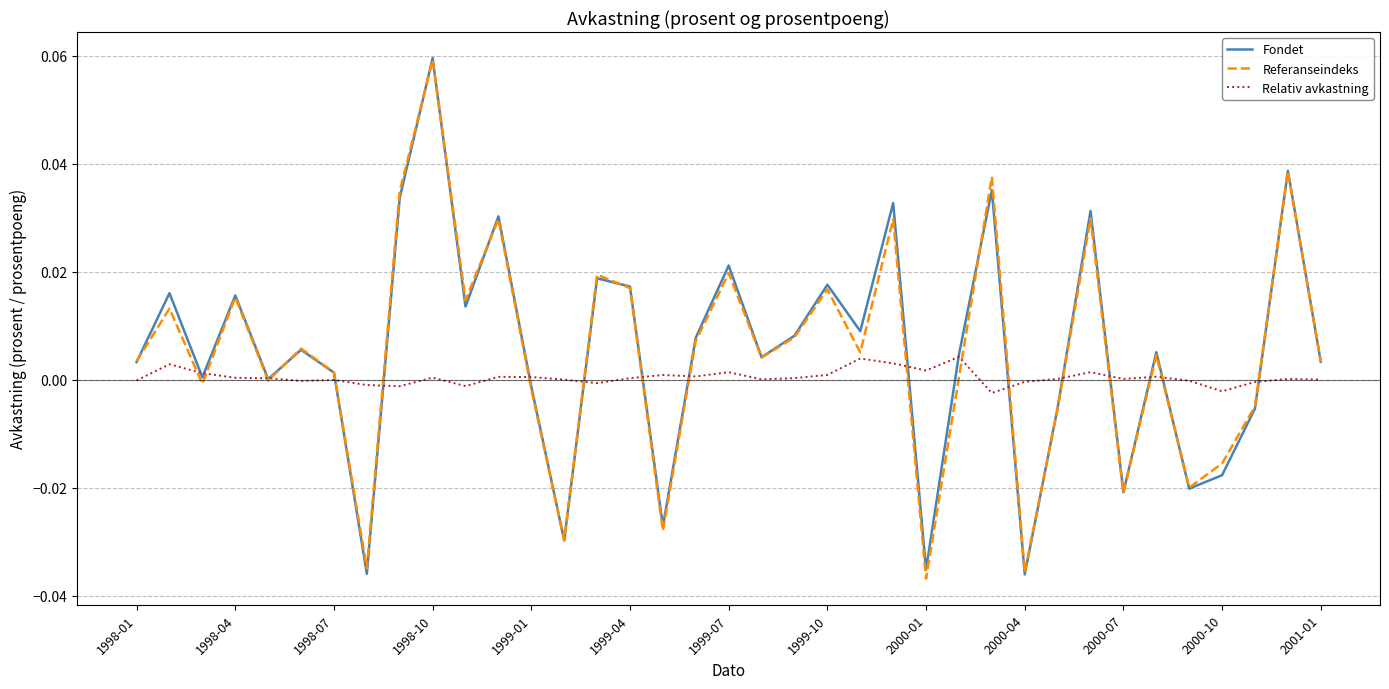

Reading left to right, what are all the values shown in this chart?

Fondet: 0.0	0.0	0.0	0.0	0.0	0.0	0.0	-0.0	0.0	0.1	0.0	0.0	-0.0	-0.0	0.0	0.0	-0.0	0.0	0.0	0.0	0.0	0.0	0.0	0.0	-0.0	0.0	0.0	-0.0	-0.0	0.0	-0.0	0.0	-0.0	-0.0	-0.0	0.0	0.0
Referanseindeks: 0.0	0.0	-0.0	0.0	-0.0	0.0	0.0	-0.0	0.0	0.1	0.0	0.0	-0.0	-0.0	0.0	0.0	-0.0	0.0	0.0	0.0	0.0	0.0	0.0	0.0	-0.0	0.0	0.0	-0.0	-0.0	0.0	-0.0	0.0	-0.0	-0.0	-0.0	0.0	0.0
Relativ avkastning: -0.0	0.0	0.0	0.0	0.0	-0.0	-0.0	-0.0	-0.0	0.0	-0.0	0.0	0.0	0.0	-0.0	0.0	0.0	0.0	0.0	0.0	0.0	0.0	0.0	0.0	0.0	0.0	-0.0	-0.0	0.0	0.0	0.0	0.0	-0.0	-0.0	-0.0	0.0	0.0